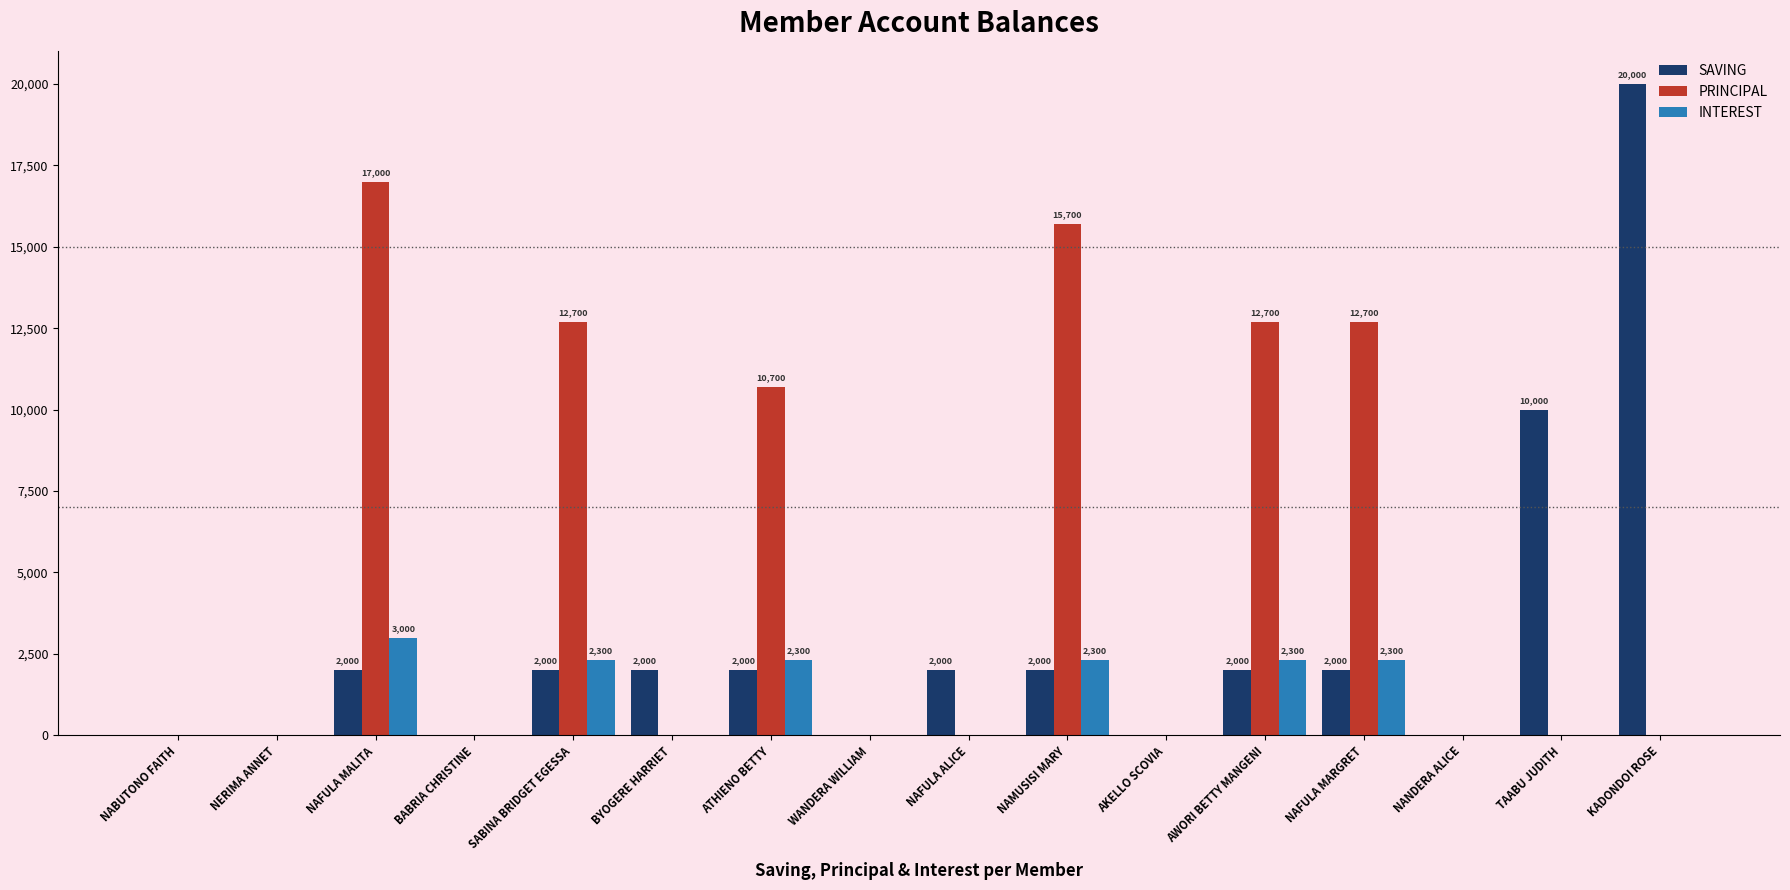

Which series changed the most between NAFULA MALITA and NAFULA ALICE?

PRINCIPAL